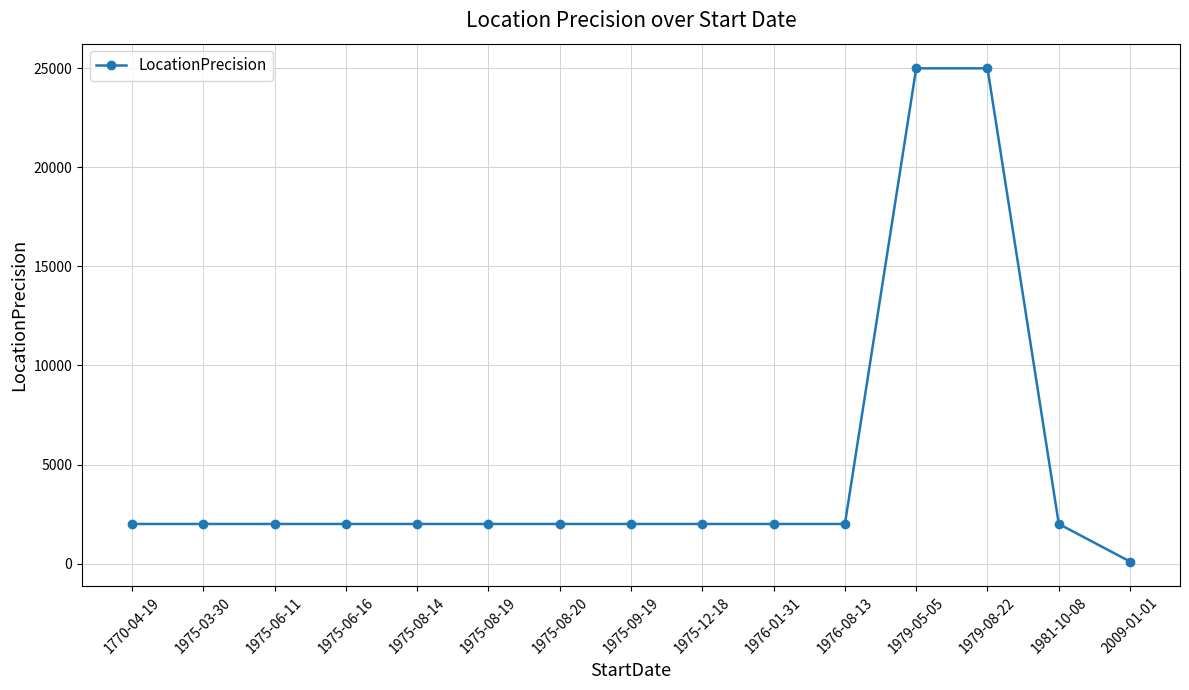

What is the minimum value shown in the chart?

100